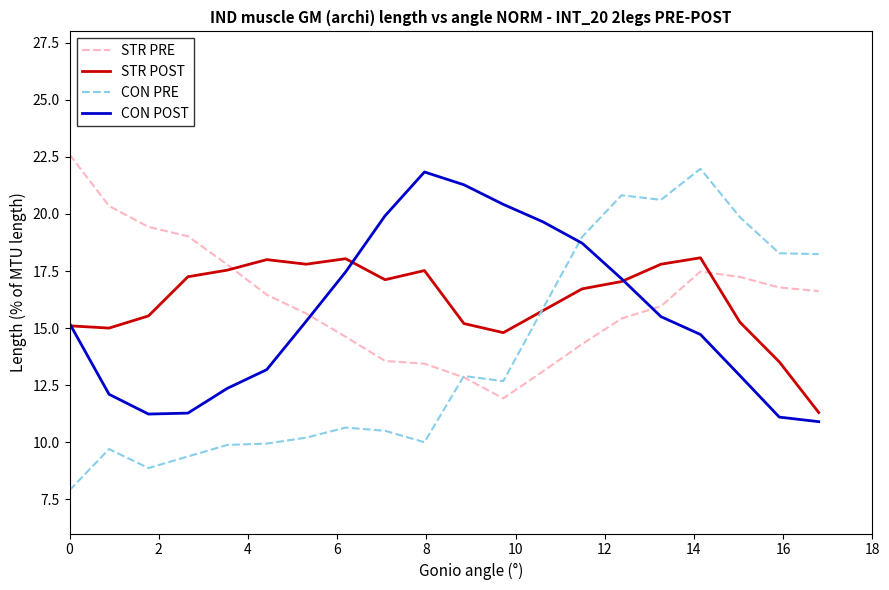

Which series has the largest range (max minus min)?

CON PRE